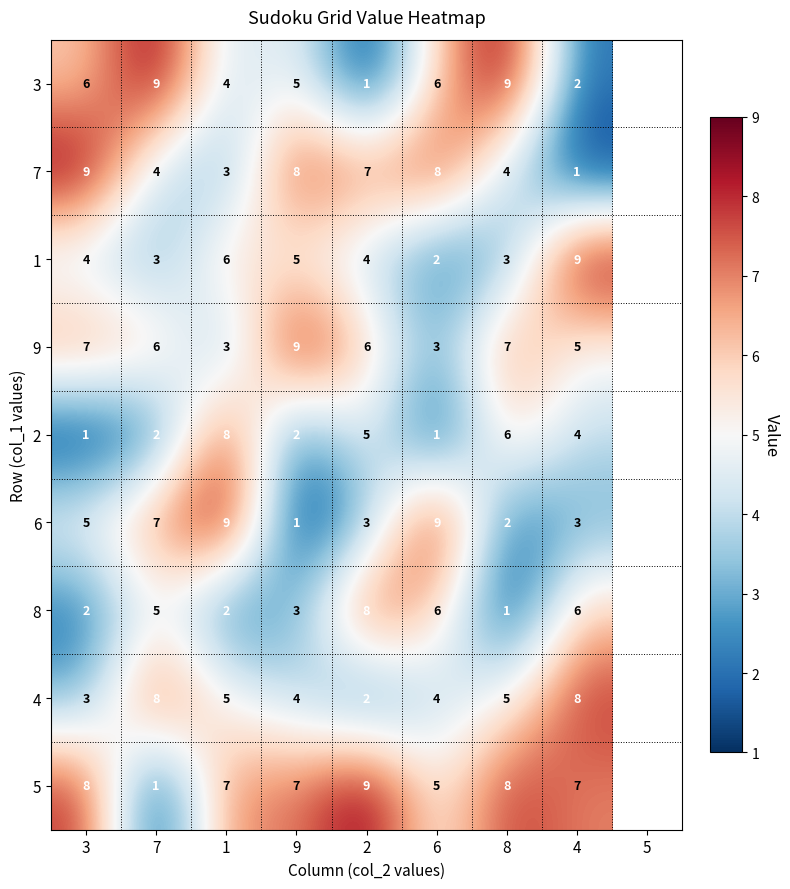

At which label is 6 closest to 5?

3